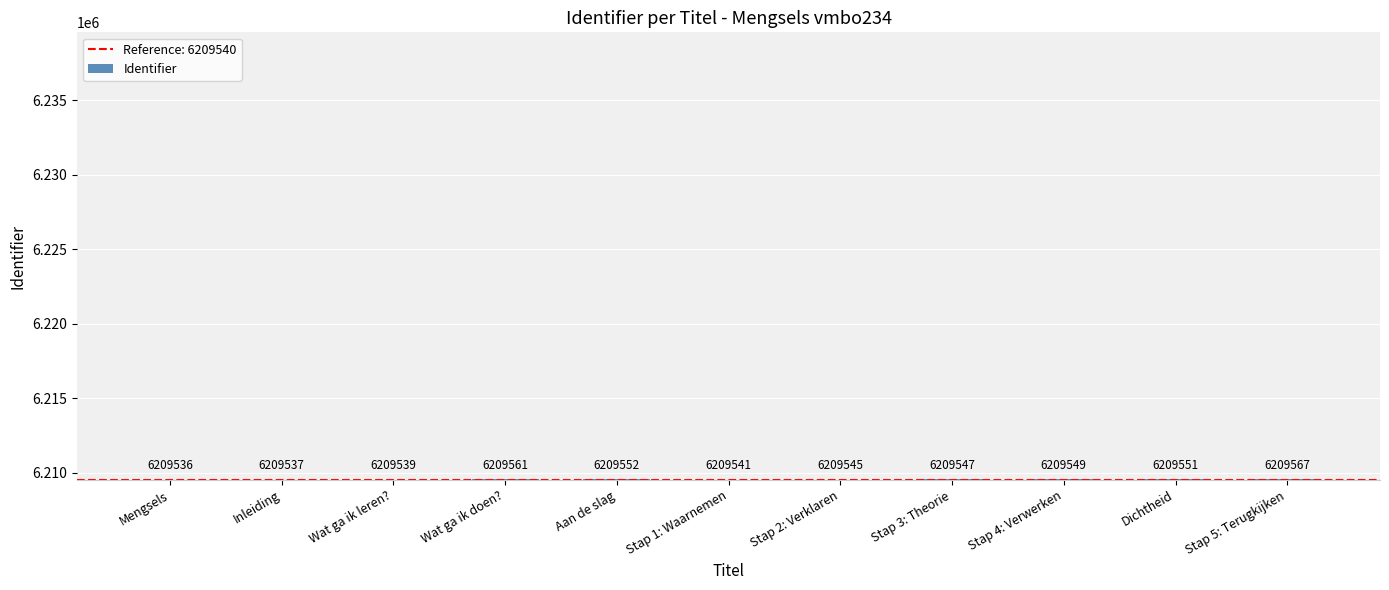

Is it true that the value at Mengsels is 6209536?

True